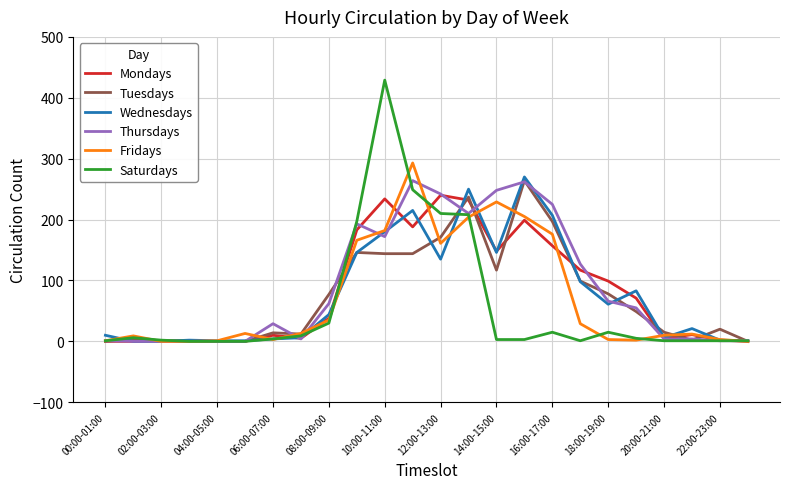

At how many categories does at least one series exceed 344?

1